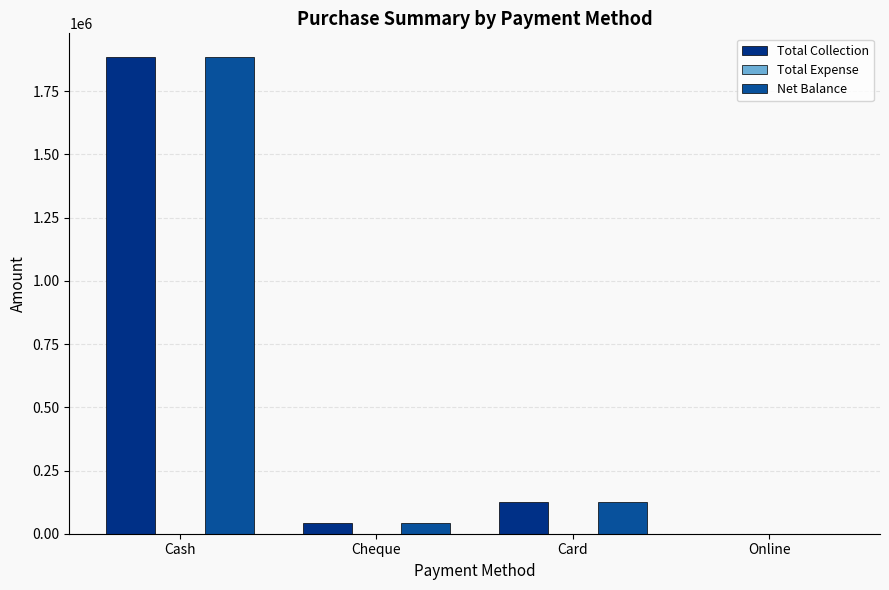

What is the average value of the Total Collection series?

513350